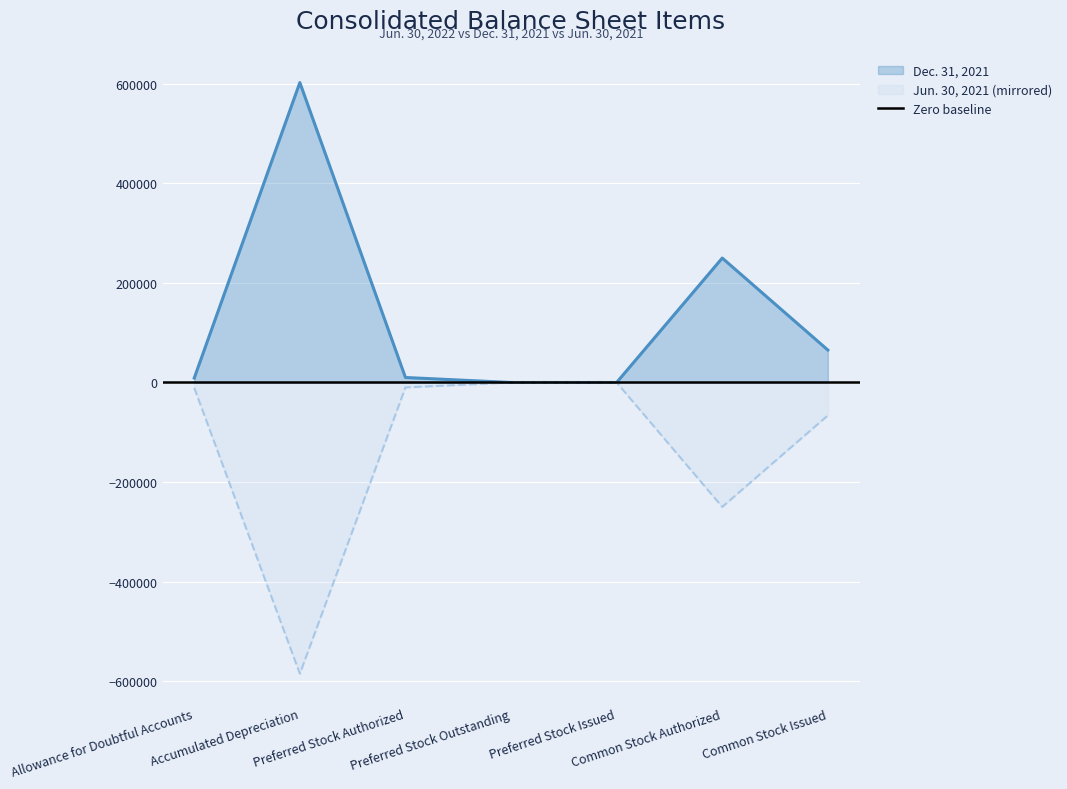

What is the maximum value shown in the chart?

602660